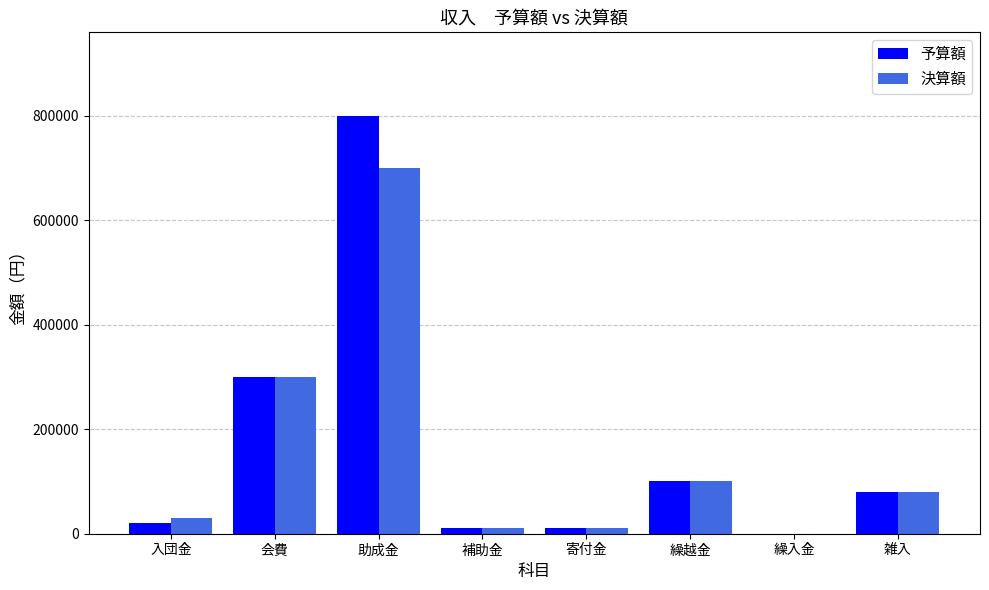

Is it true that 決算額 equals 10000 at 補助金?

True